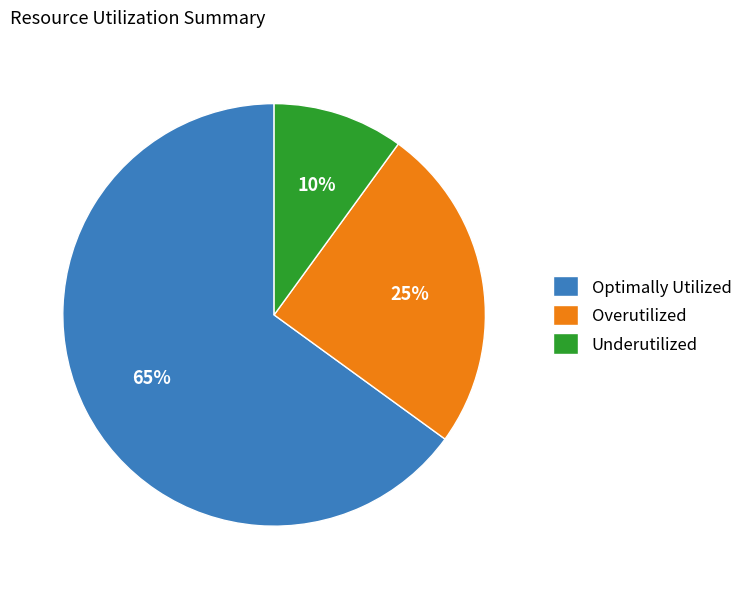

To the nearest percent, what percentage of the pie is Optimally Utilized?

65%